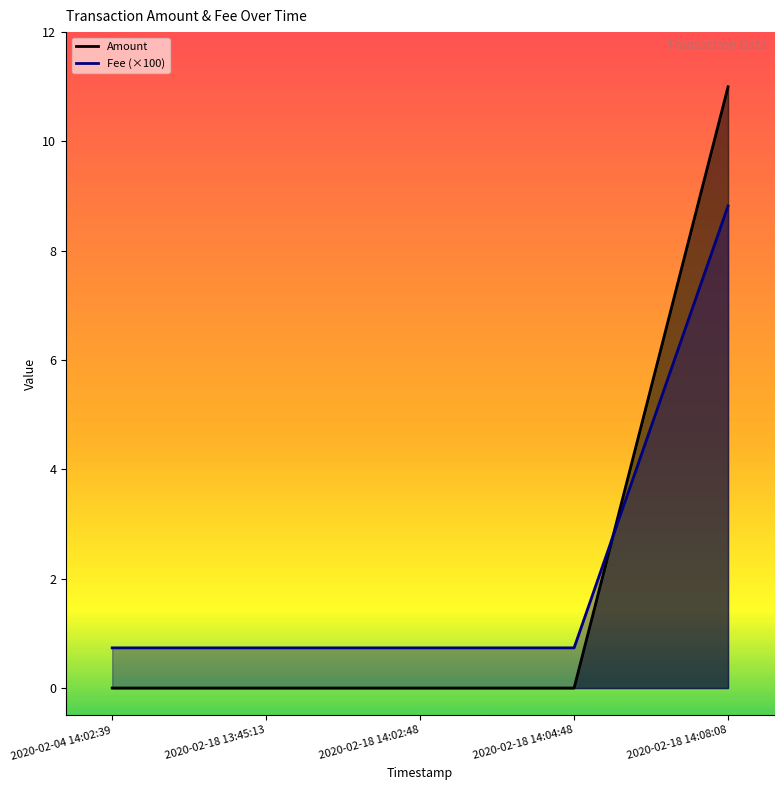

Reading left to right, list all the values displayed in this chart.

Amount: 2020-02-04 14:02:39=0.0	2020-02-18 13:45:13=0.0	2020-02-18 14:02:48=0.0	2020-02-18 14:04:48=0.0	2020-02-18 14:08:08=11.0
Fee: 2020-02-04 14:02:39=0.7	2020-02-18 13:45:13=0.7	2020-02-18 14:02:48=0.7	2020-02-18 14:04:48=0.7	2020-02-18 14:08:08=8.8